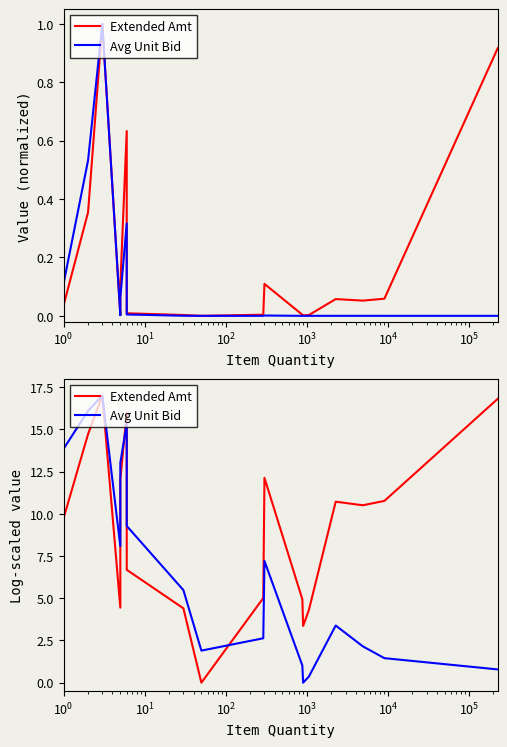

Does the chart have visible grid lines?

No